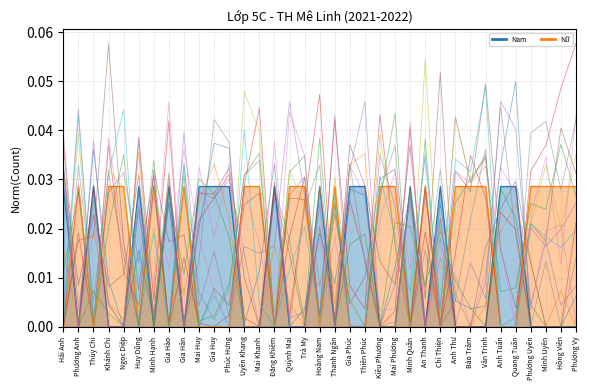

After their last crossing, which series has the higher values: Nam or Nữ?

Nữ